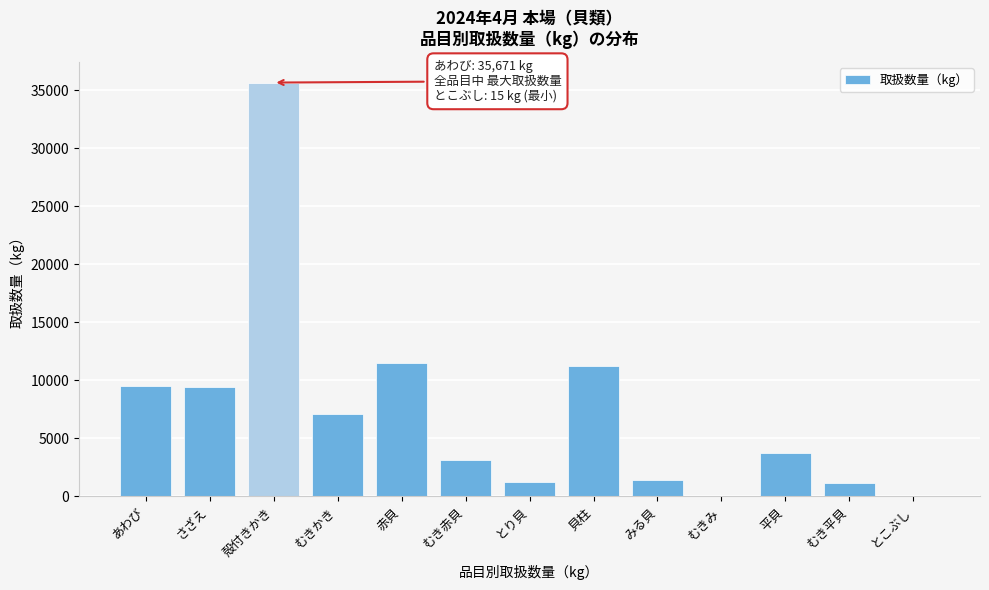

Between 平貝 and むき平貝, which is larger?

平貝